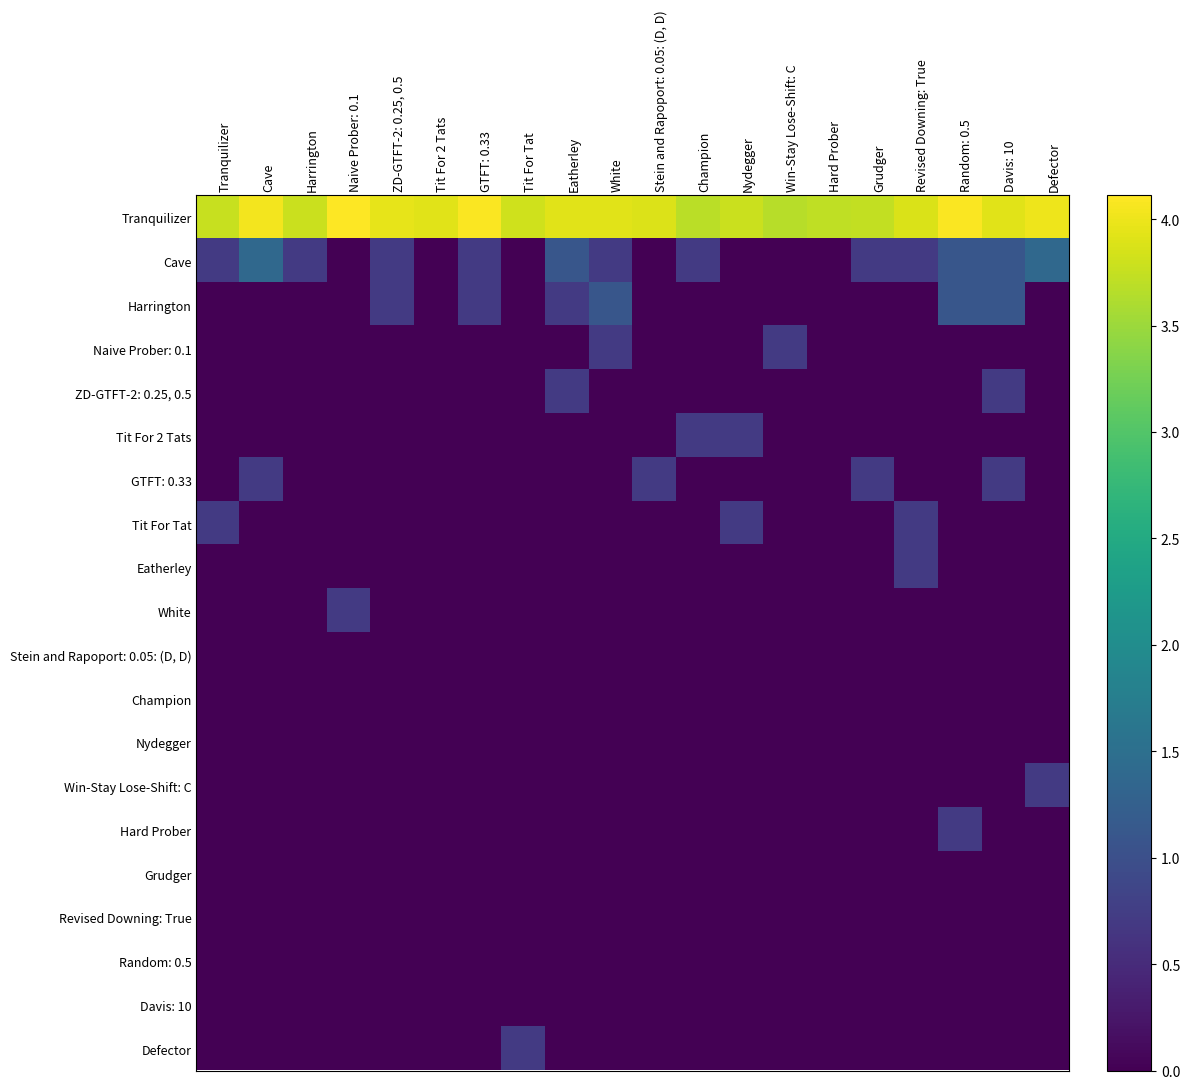

Which series has the largest range (max minus min)?

Cave